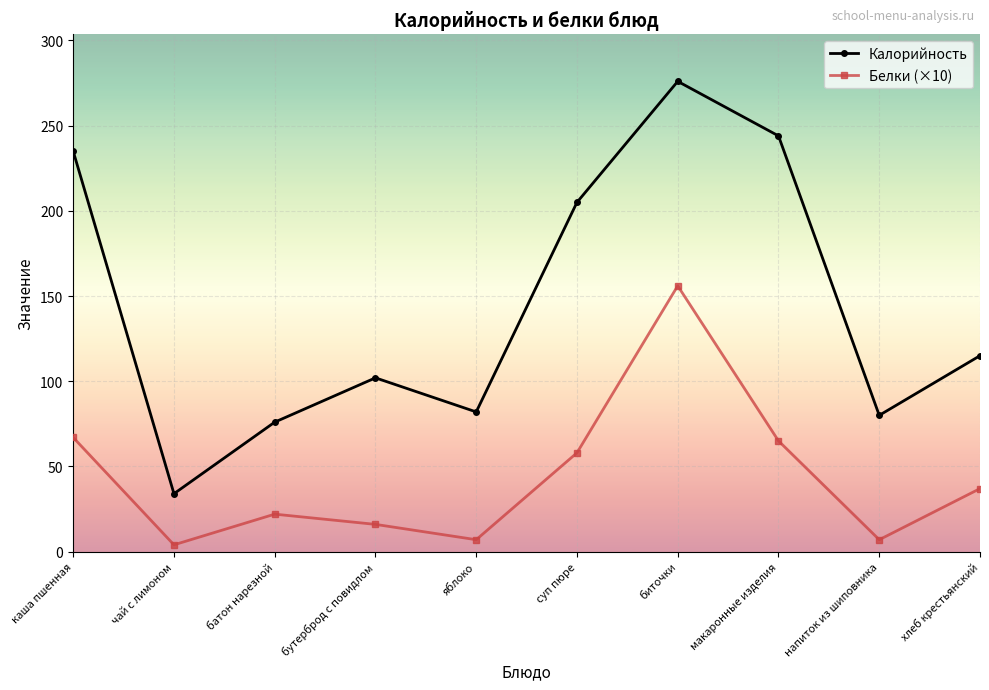

Which series has the largest total across all categories?

Калорийность